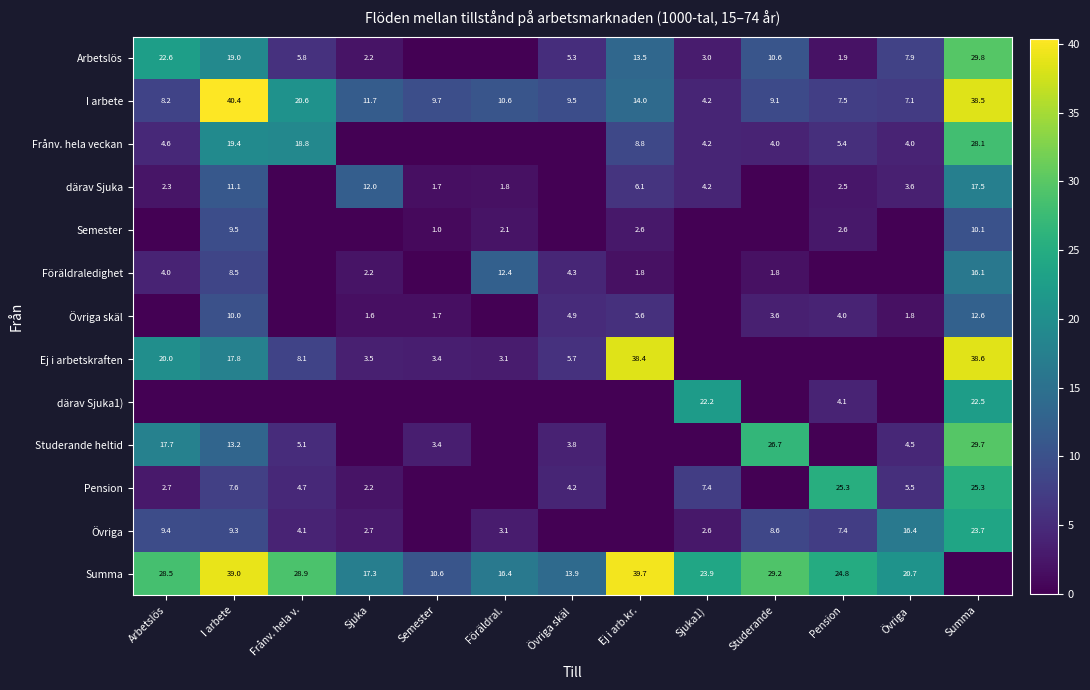

What is the total value across all series at Arbetslös?

120.0